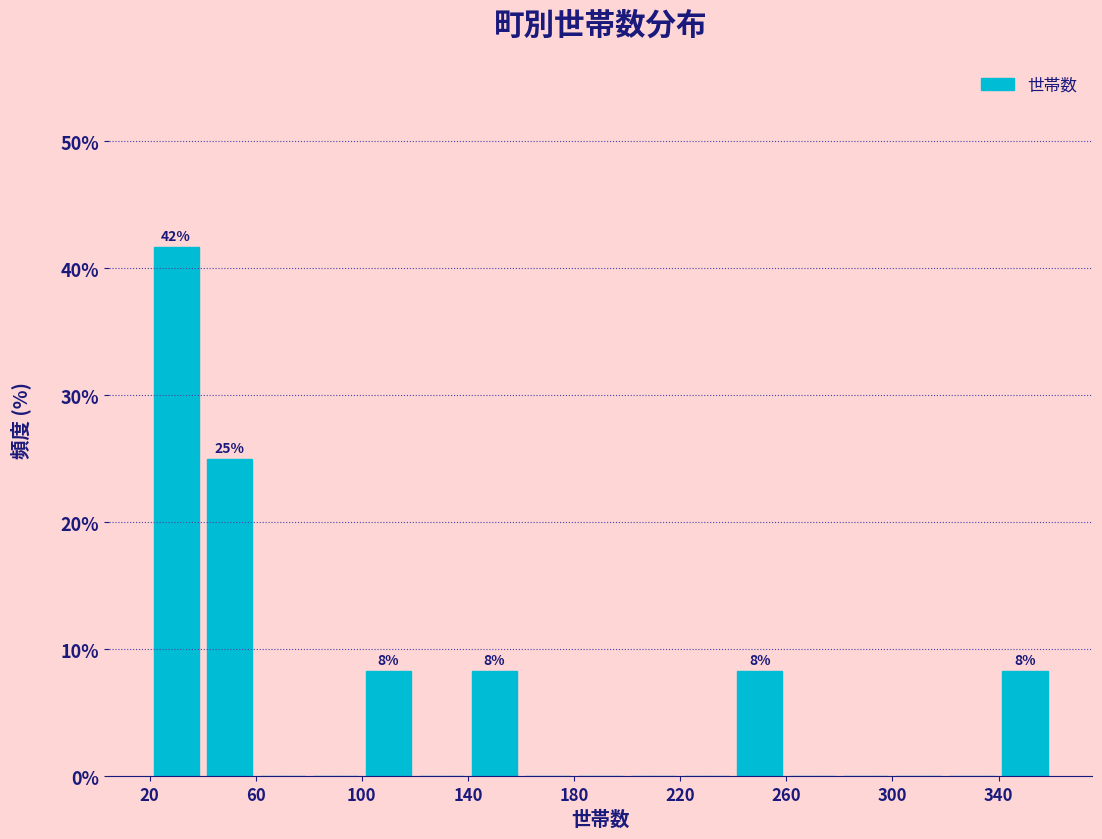

Over which range of the x-axis is the bar tallest?

20 to 40